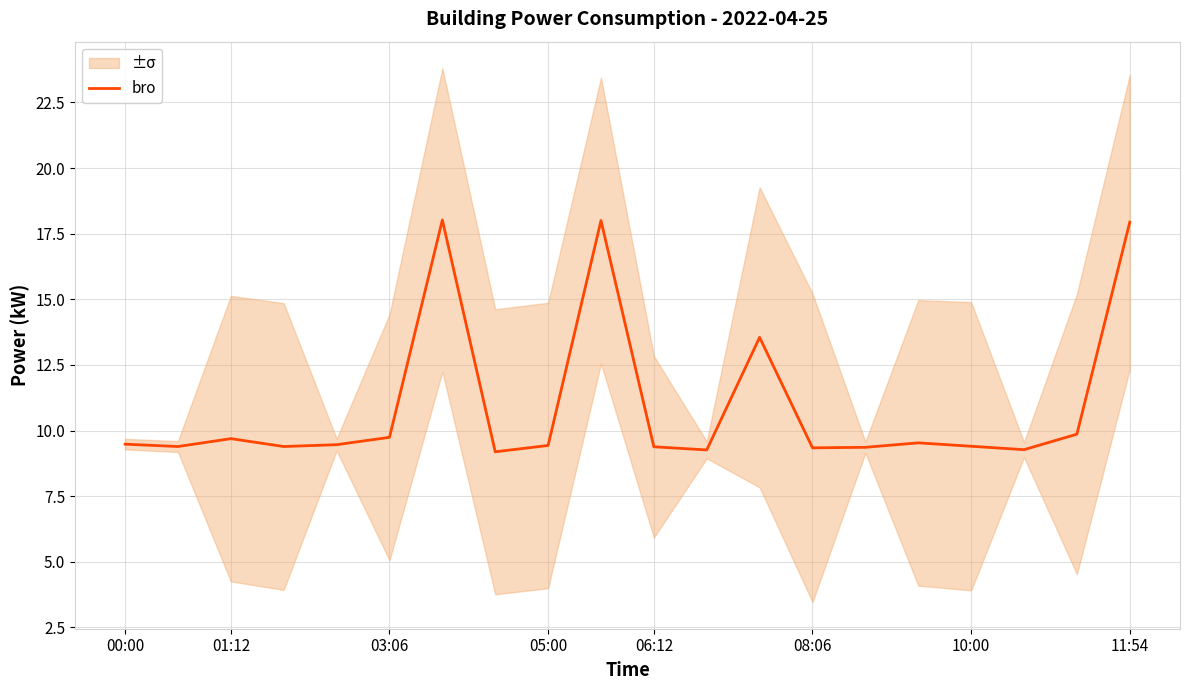

Between 18 and 17, which is larger?

18